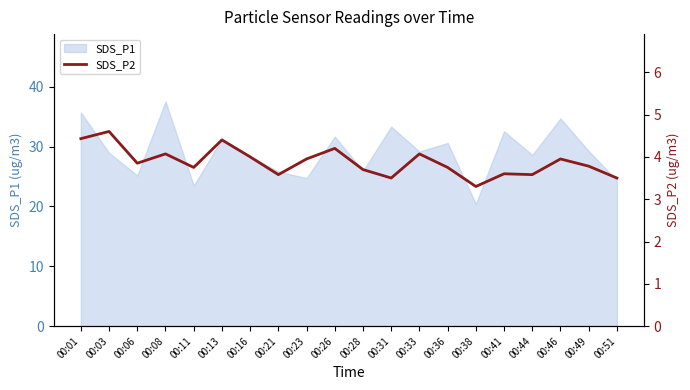

What is the change in value from 00:16 to 00:44?

-0.4